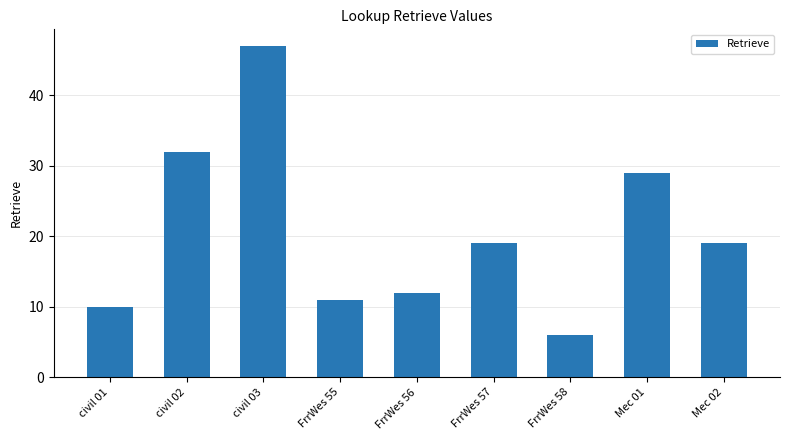

How many values are below 19?

4